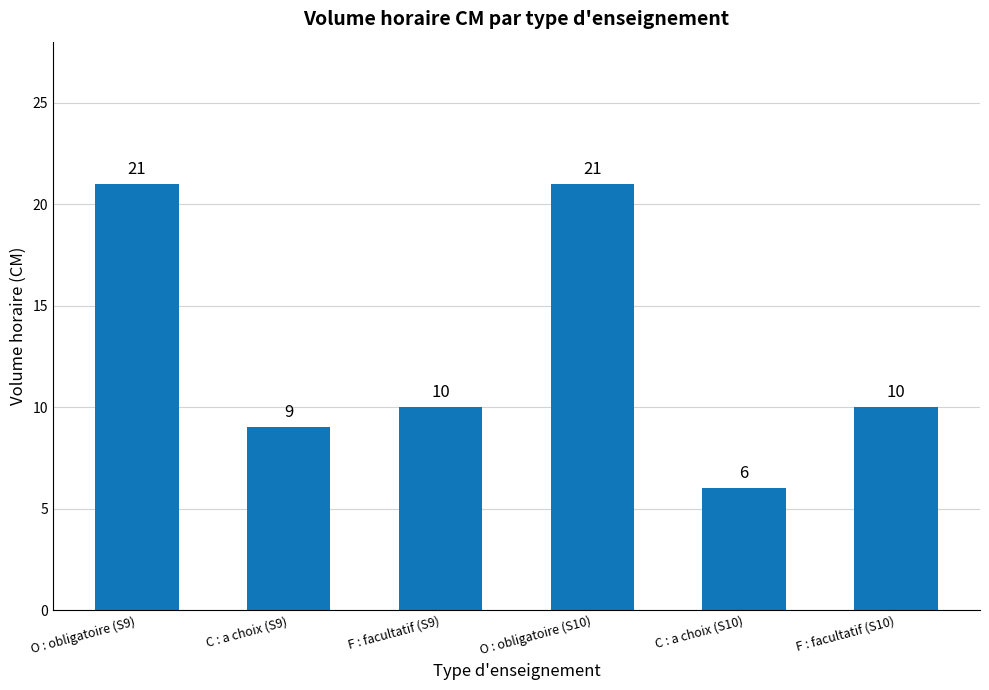

Does the chart contain any negative values?

No